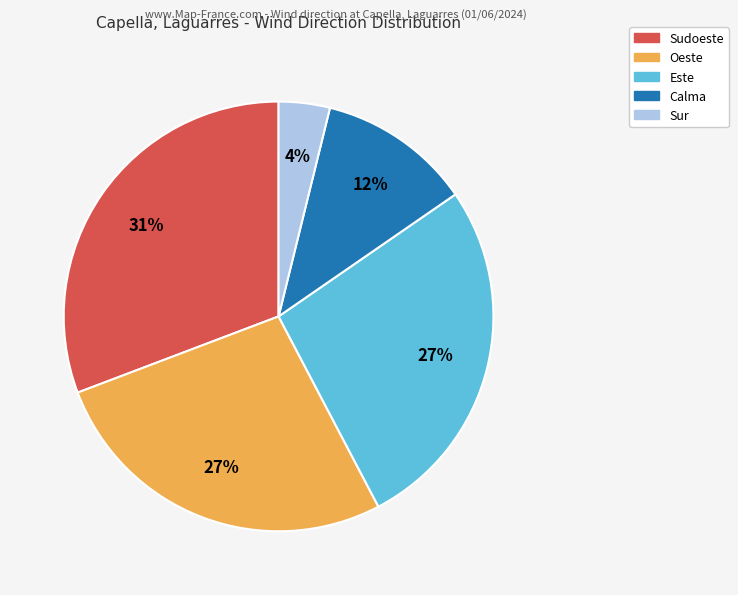

What percentage is the Oeste slice, to the nearest percent?

27%